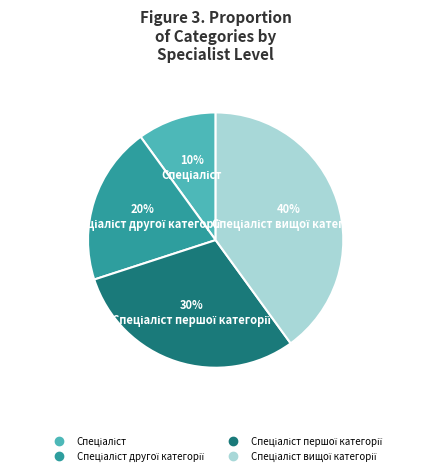

How many segments does this pie chart have?

4